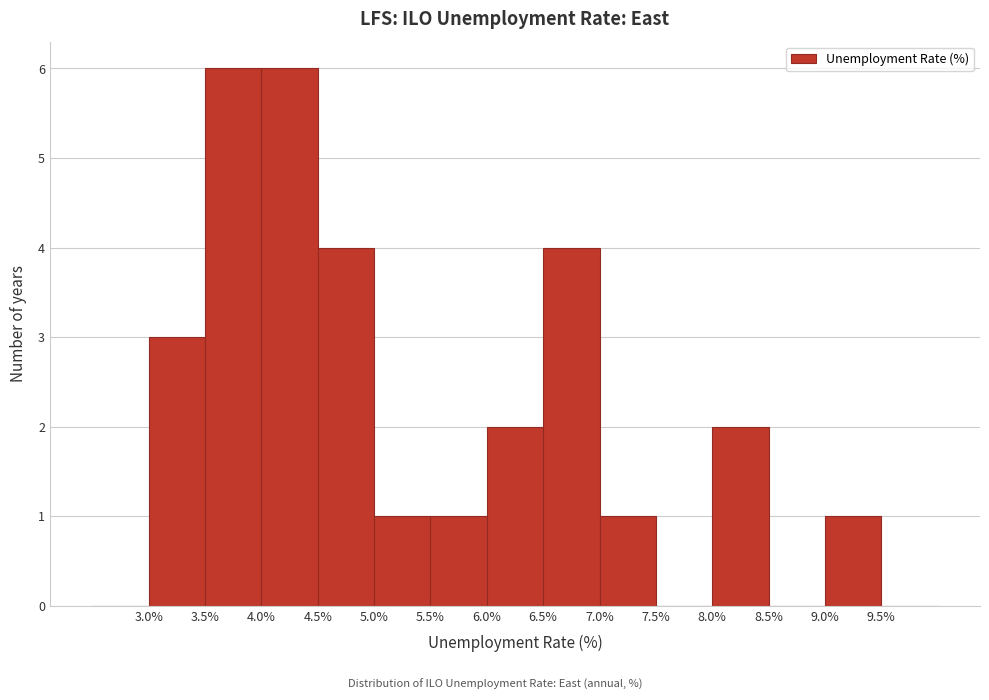

Reading left to right, transcribe this chart: for each bar, give the range it covers on the x-axis and its height. The values are not printed on the chart, so give them approximately, as read against the axis.

2.5 to 3.0: 0
3.0 to 3.5: 3
3.5 to 4.0: 6
4.0 to 4.5: 6
4.5 to 5.0: 4
5.0 to 5.5: 1
5.5 to 6.0: 1
6.0 to 6.5: 2
6.5 to 7.0: 4
7.0 to 7.5: 1
7.5 to 8.0: 0
8.0 to 8.5: 2
8.5 to 9.0: 0
9.0 to 9.5: 1
9.5 to 10.0: 0